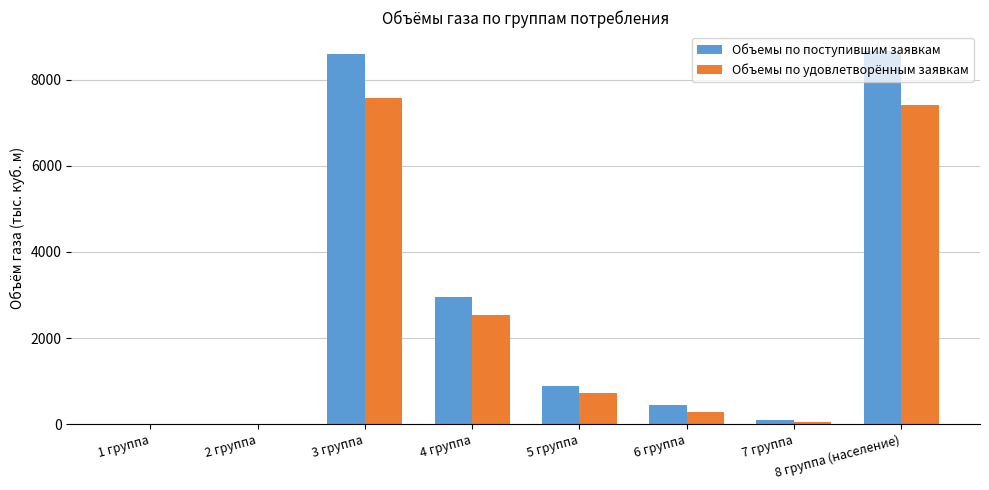

At which label is Объемы по удовлетворённым заявкам closest to 3781?

4 группа